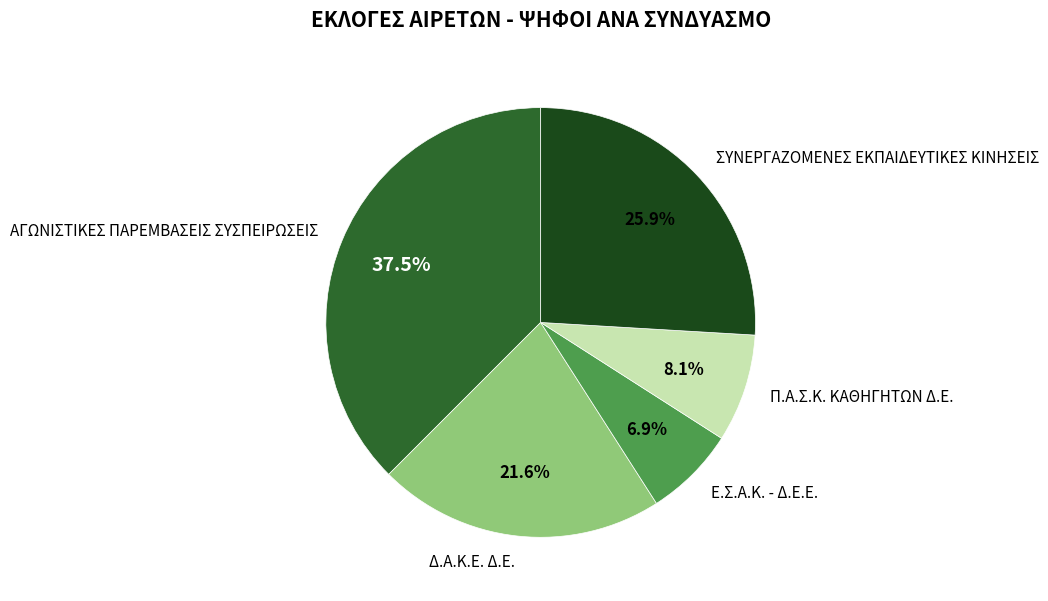

What percentage do ΑΓΩΝΙΣΤΙΚΕΣ ΠΑΡΕΜΒΑΣΕΙΣ ΣΥΣΠΕΙΡΩΣΕΙΣ and Ε.Σ.Α.Κ. - Δ.Ε.Ε. together represent?

44.4%